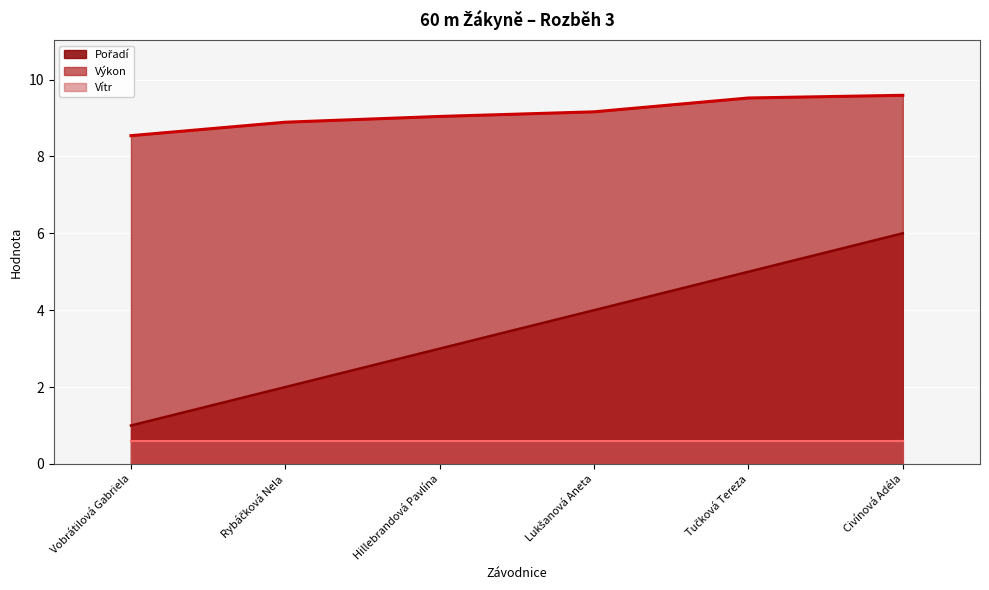

Where is Pořadí nearest to the value 3?

Hillebrandová Pavlína